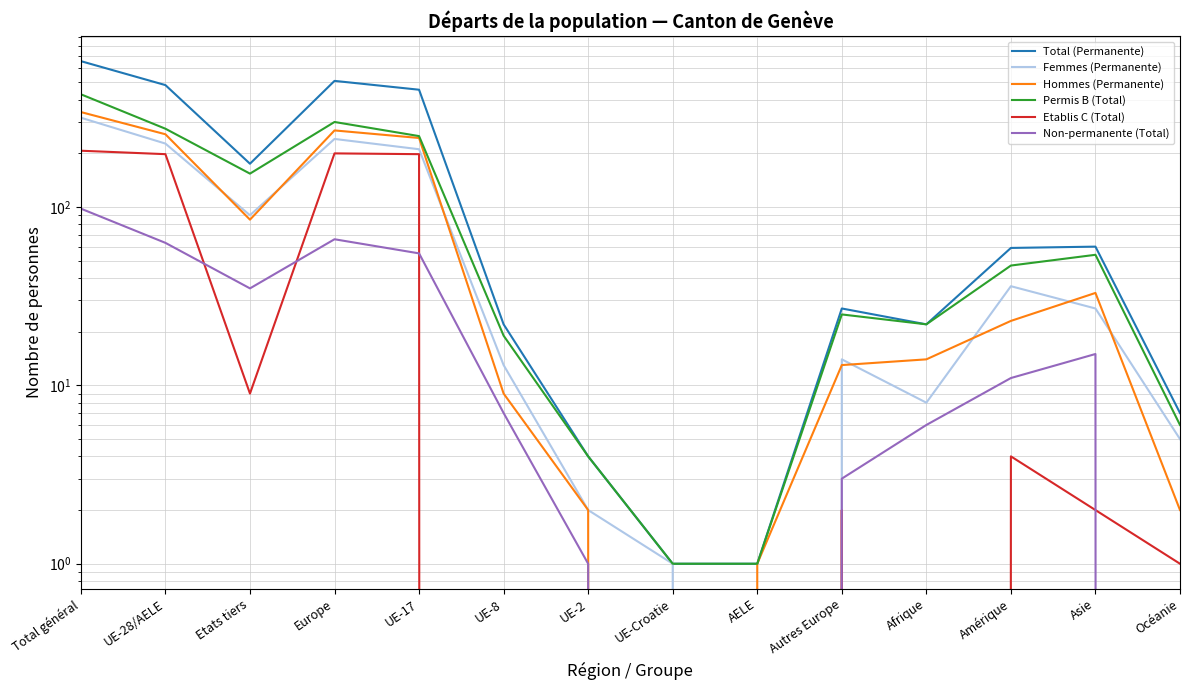

List the series in order of their peak value, highest first.

Total (Permanente), Permis B (Total), Hommes (Permanente), Femmes (Permanente), Etablis C (Total), Non-permanente (Total)